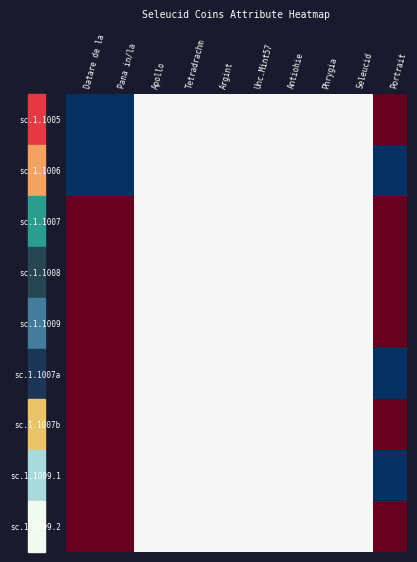

Reading left to right, list all the values displayed in this chart.

sc.1.1005: Datare de la=0.0	Pana in/la=0.0	Apollo=0.5	Tetradrachm=0.5	Argint=0.5	Unc.Mint57=0.5	Antiohie=0.5	Phrygia=0.5	Seleucid=0.5	Portrait=1.0
sc.1.1006: Datare de la=0.0	Pana in/la=0.0	Apollo=0.5	Tetradrachm=0.5	Argint=0.5	Unc.Mint57=0.5	Antiohie=0.5	Phrygia=0.5	Seleucid=0.5	Portrait=0.0
sc.1.1007: Datare de la=1.0	Pana in/la=1.0	Apollo=0.5	Tetradrachm=0.5	Argint=0.5	Unc.Mint57=0.5	Antiohie=0.5	Phrygia=0.5	Seleucid=0.5	Portrait=1.0
sc.1.1008: Datare de la=1.0	Pana in/la=1.0	Apollo=0.5	Tetradrachm=0.5	Argint=0.5	Unc.Mint57=0.5	Antiohie=0.5	Phrygia=0.5	Seleucid=0.5	Portrait=1.0
sc.1.1009: Datare de la=1.0	Pana in/la=1.0	Apollo=0.5	Tetradrachm=0.5	Argint=0.5	Unc.Mint57=0.5	Antiohie=0.5	Phrygia=0.5	Seleucid=0.5	Portrait=1.0
sc.1.1007a: Datare de la=1.0	Pana in/la=1.0	Apollo=0.5	Tetradrachm=0.5	Argint=0.5	Unc.Mint57=0.5	Antiohie=0.5	Phrygia=0.5	Seleucid=0.5	Portrait=0.0
sc.1.1007b: Datare de la=1.0	Pana in/la=1.0	Apollo=0.5	Tetradrachm=0.5	Argint=0.5	Unc.Mint57=0.5	Antiohie=0.5	Phrygia=0.5	Seleucid=0.5	Portrait=1.0
sc.1.1009.1: Datare de la=1.0	Pana in/la=1.0	Apollo=0.5	Tetradrachm=0.5	Argint=0.5	Unc.Mint57=0.5	Antiohie=0.5	Phrygia=0.5	Seleucid=0.5	Portrait=0.0
sc.1.1009.2: Datare de la=1.0	Pana in/la=1.0	Apollo=0.5	Tetradrachm=0.5	Argint=0.5	Unc.Mint57=0.5	Antiohie=0.5	Phrygia=0.5	Seleucid=0.5	Portrait=1.0